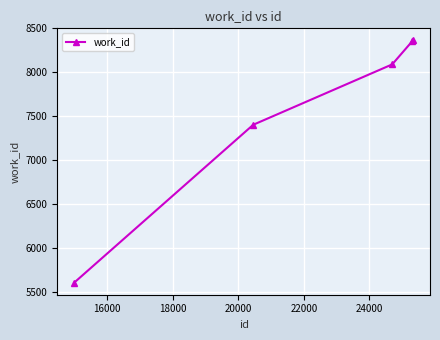

What is the value of the 2nd point from the left?

7405